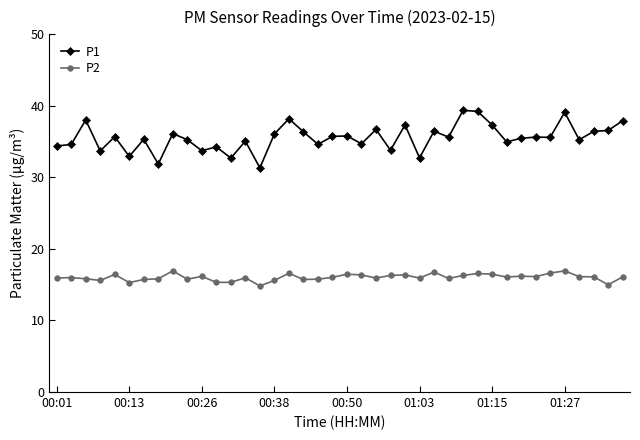

What is the sum of all P1 values?

1422.1